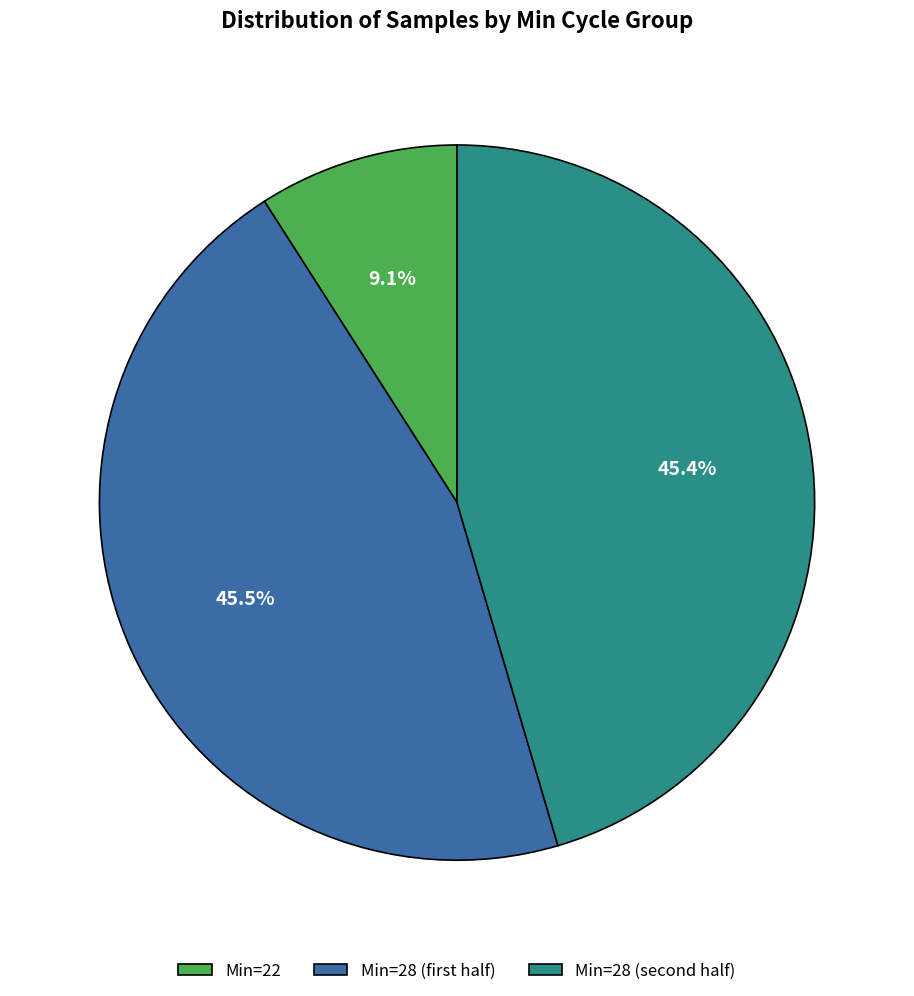

Which slice is the smallest?

Min=22